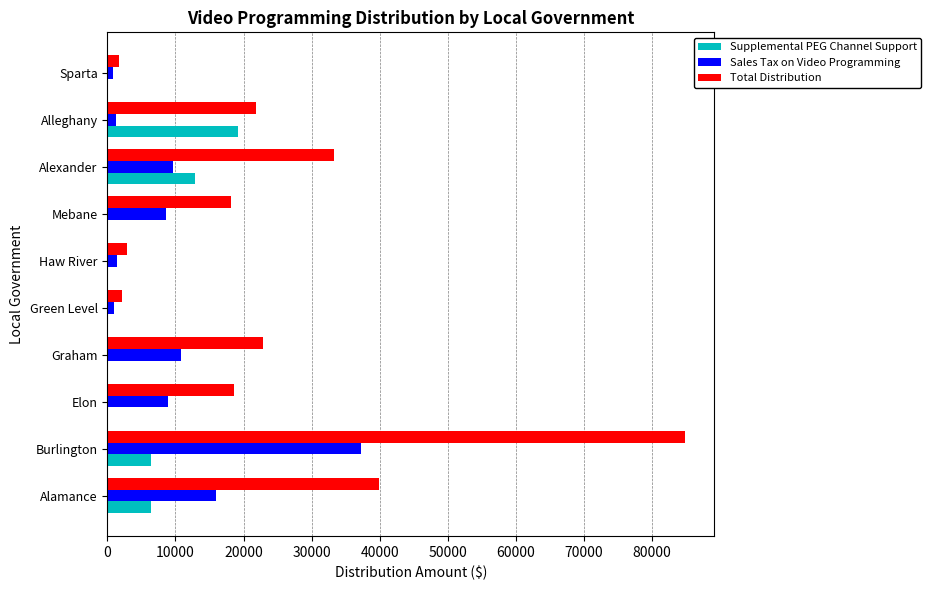

What is the sum of the Supplemental PEG Channel Support values at Elon and Alexander?

12820.5